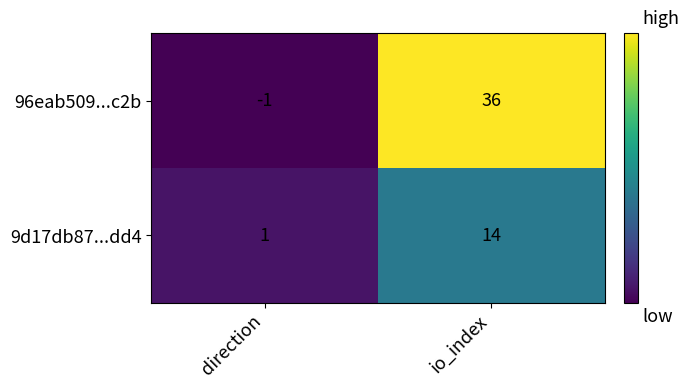

At which label is 9d17db87...dd4 closest to 7?

direction